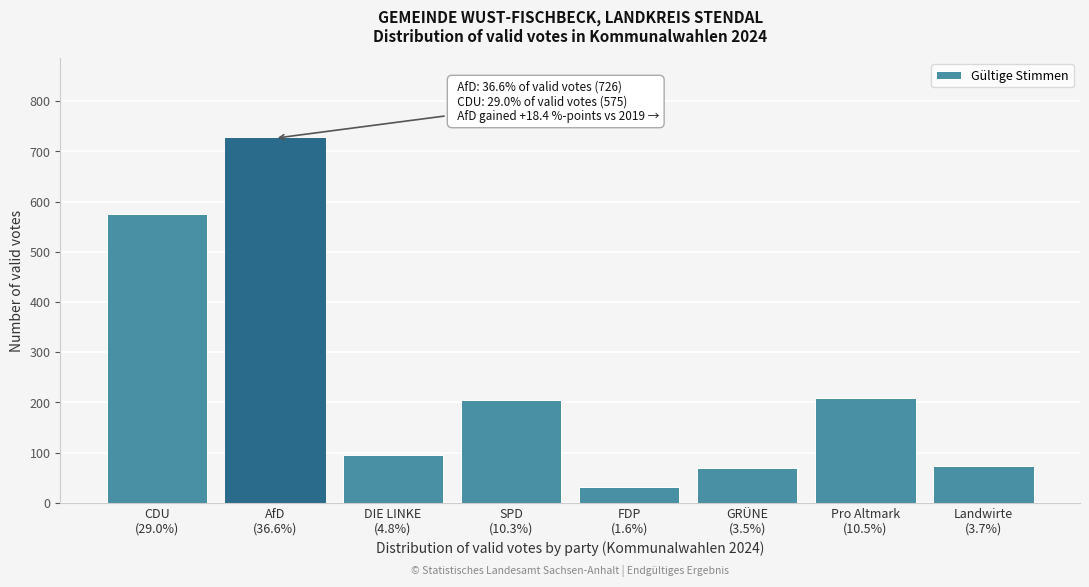

Reading left to right, transcribe all the data shown in this chart.

575	726	95	205	31	69	209	73